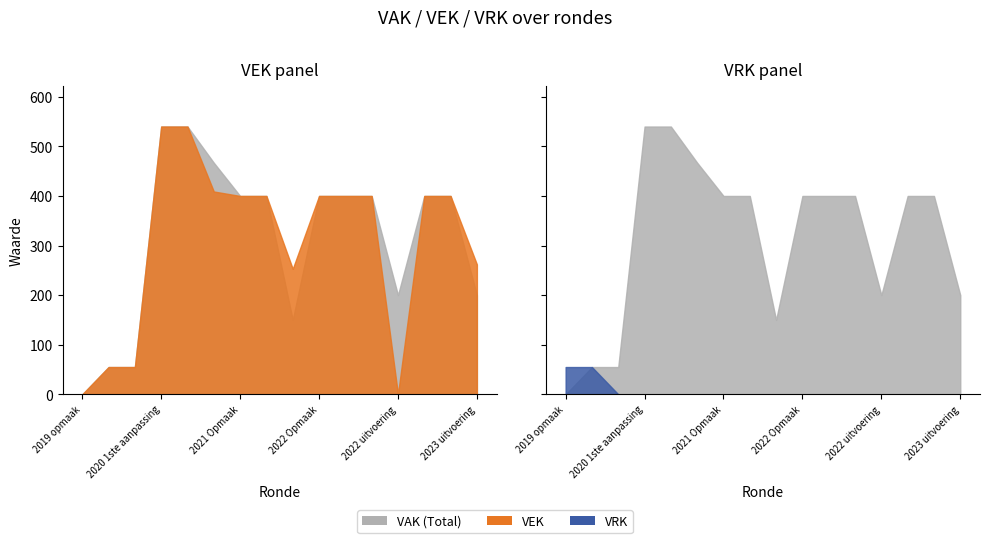

What is the difference between the highest and lowest values at 2023 uitvoering?

262